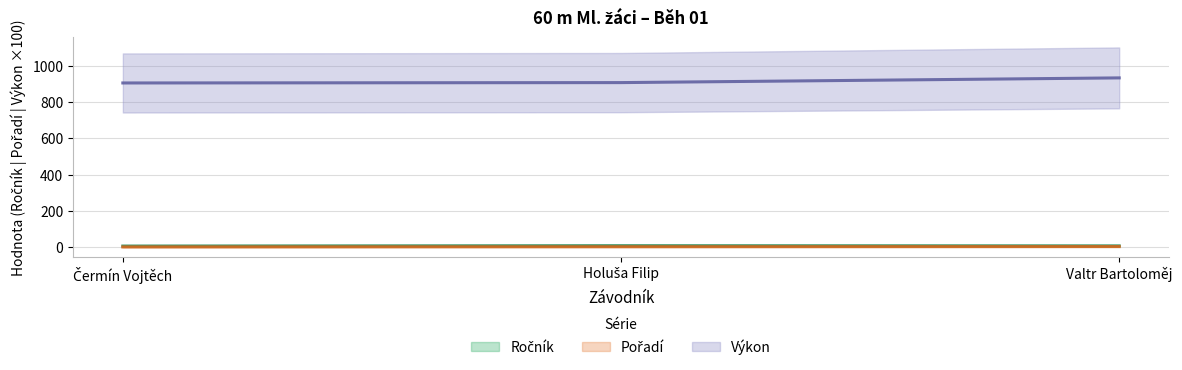

Reading right to left, list all the values displayed in this chart.

Ročník: 7	8	6
Pořadí: 3	2	1
Výkon: 934	908	906